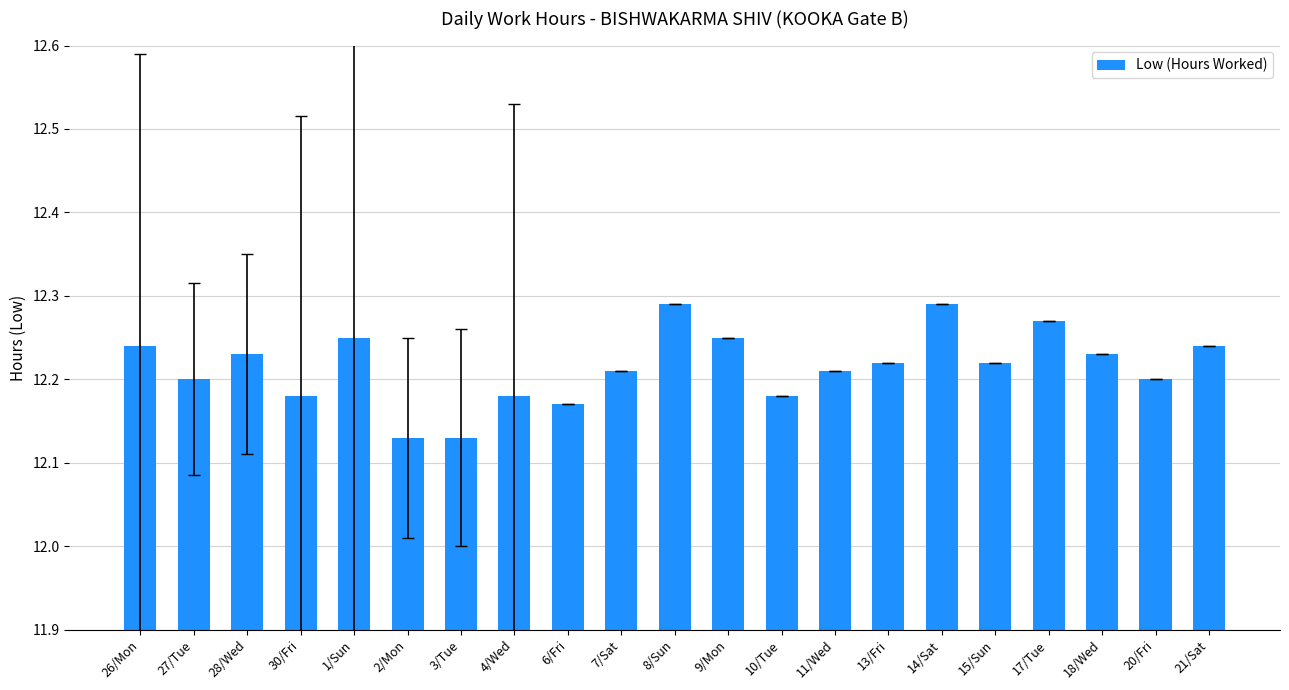

What is the sum of all values?

256.5